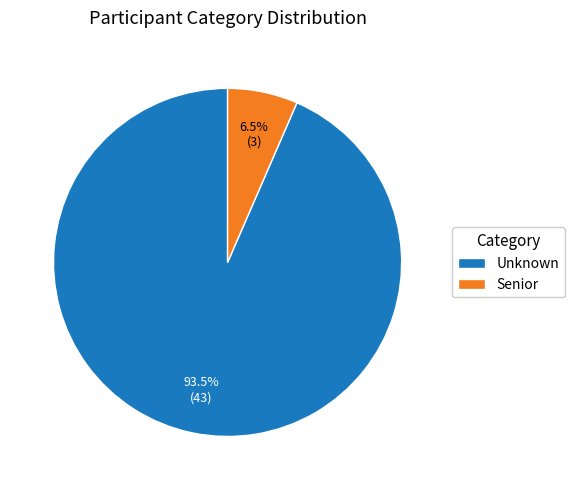

Count the number of slices in the pie.

2